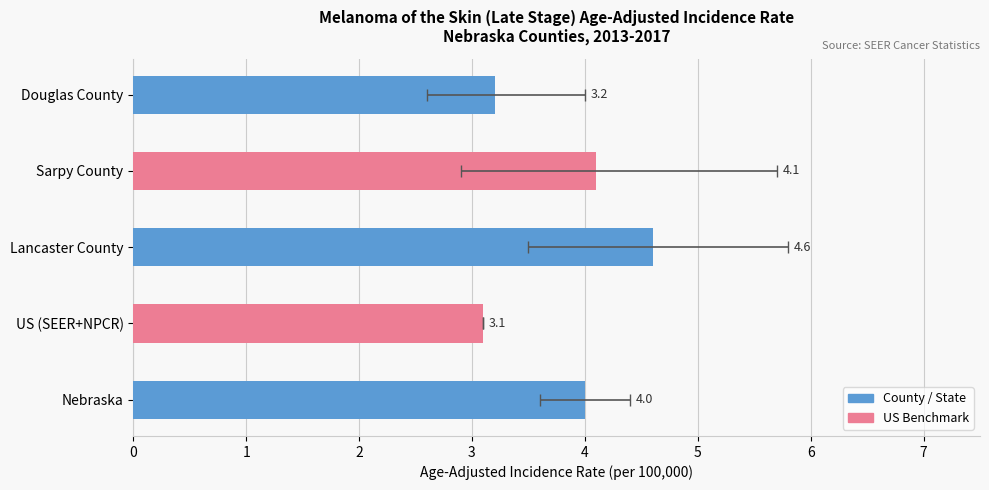

What is the smallest value displayed?

3.1